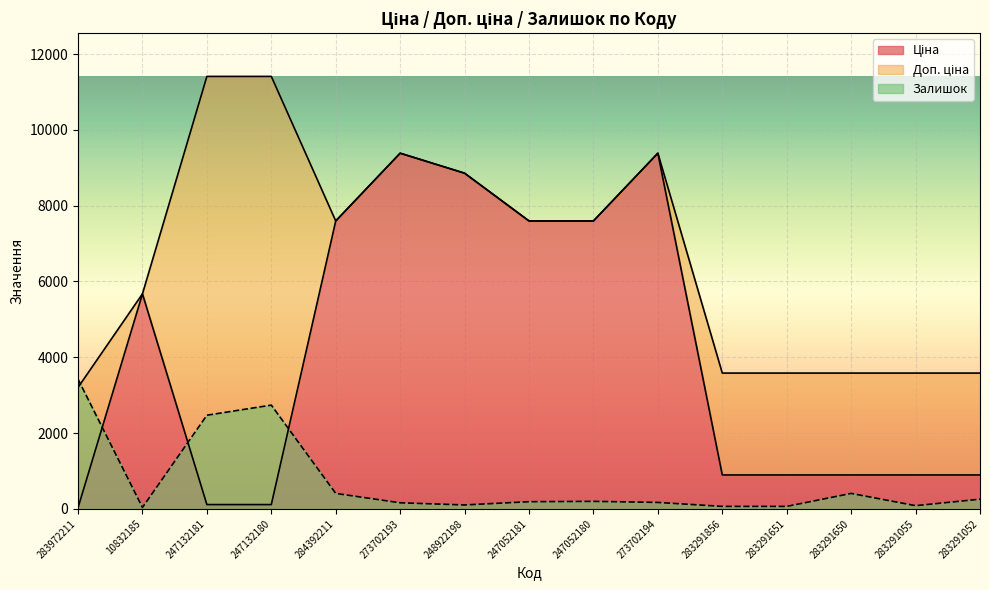

True or false: Залишок has a value of 38.0 at 10832185.

True